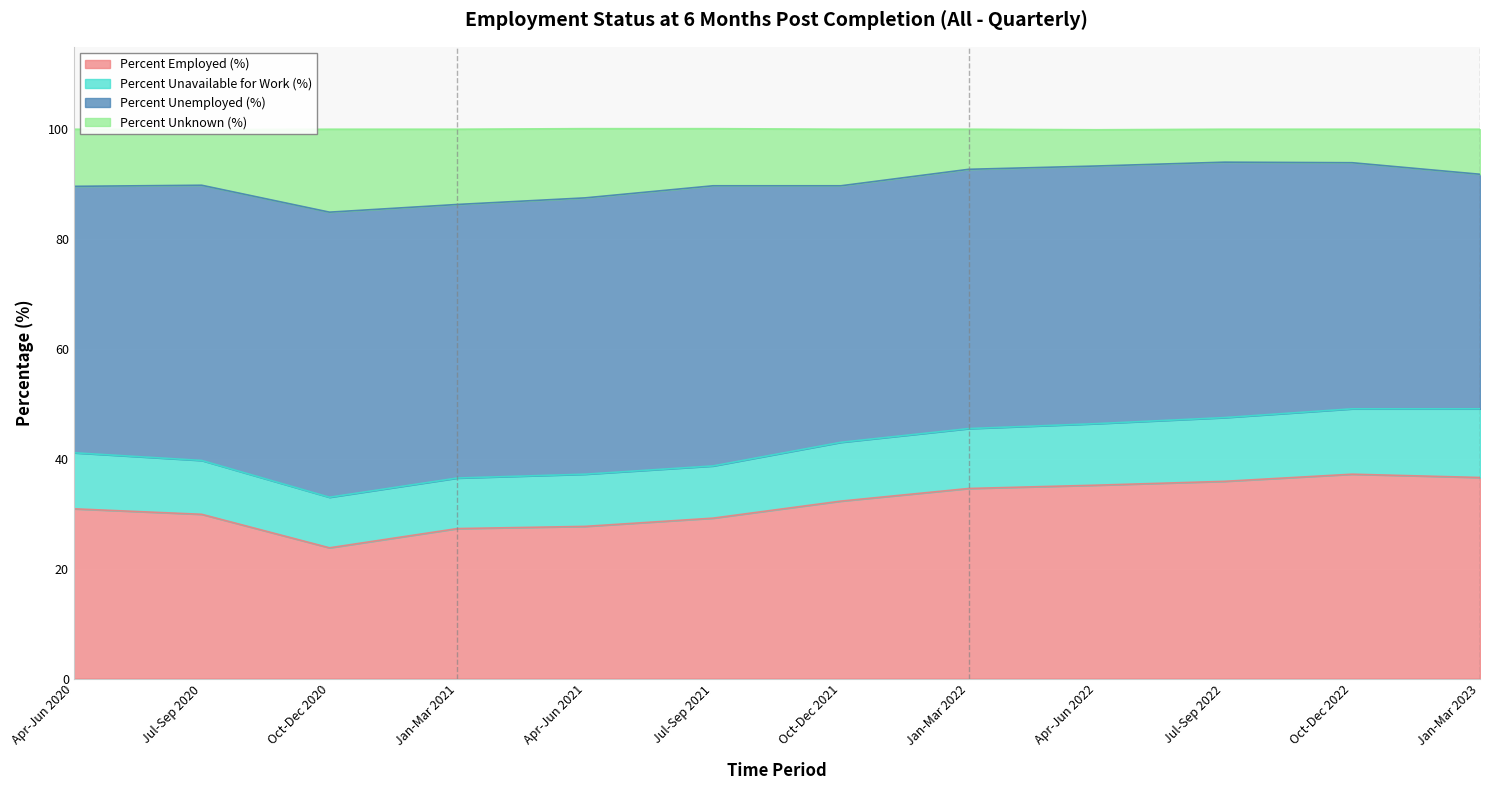

At which category does Percent Employed (%) reach its first local valley?

Oct-Dec 2020